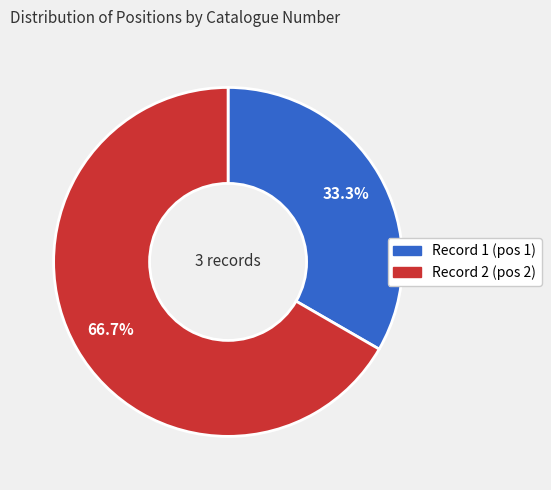

Is there a majority slice in this chart?

Yes